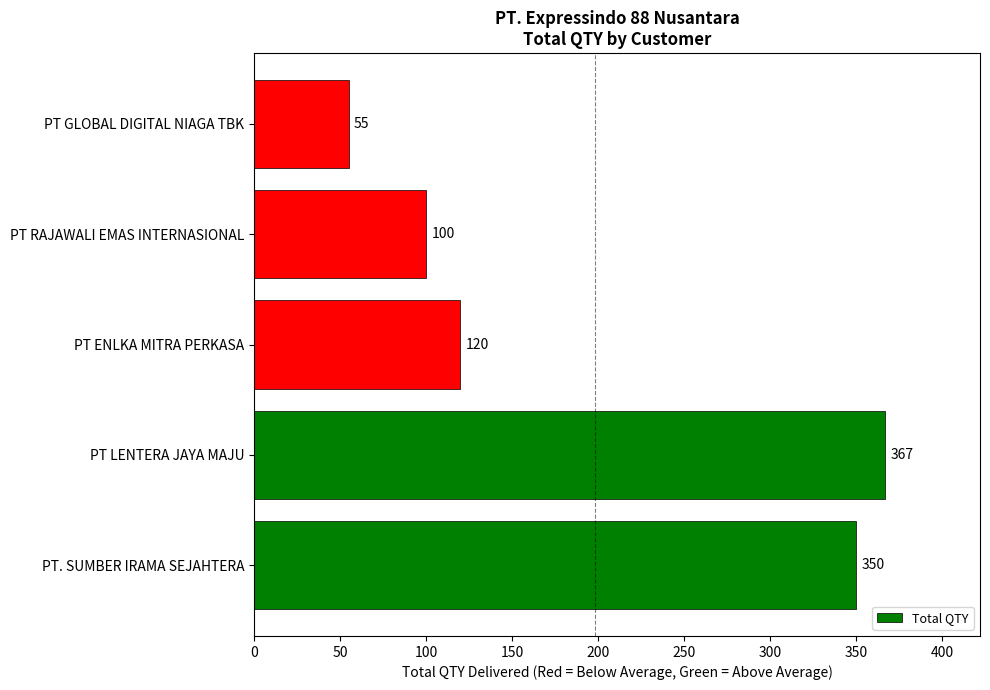

The chart shows a value of 211 at PT ENLKA MITRA PERKASA. True or false?

False